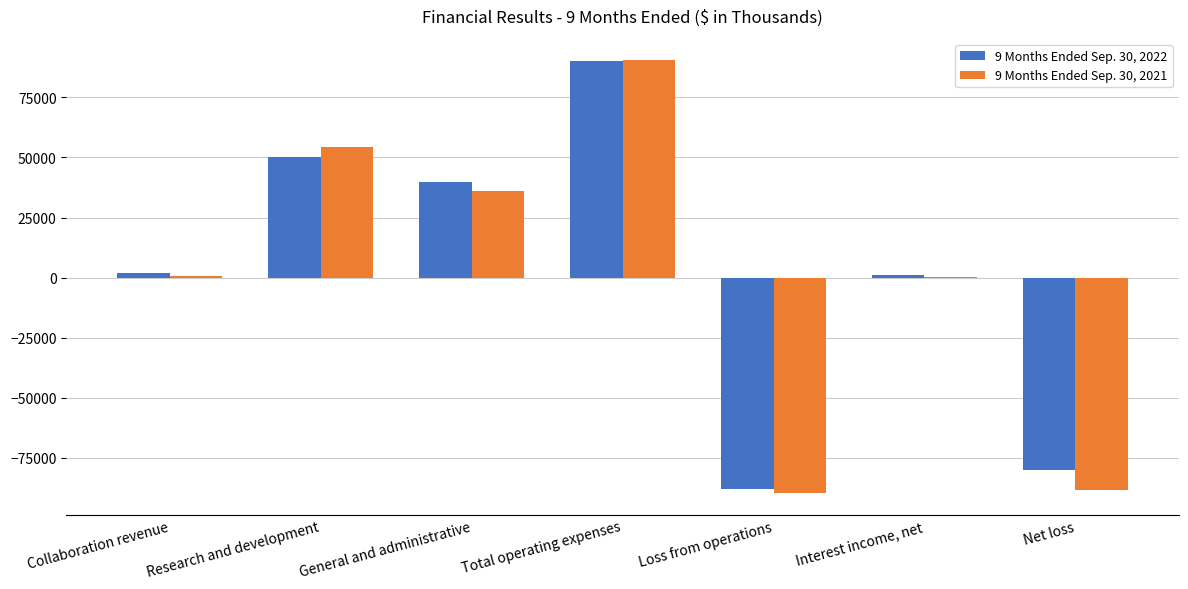

At which category is the sum across all series the highest?

Total operating expenses